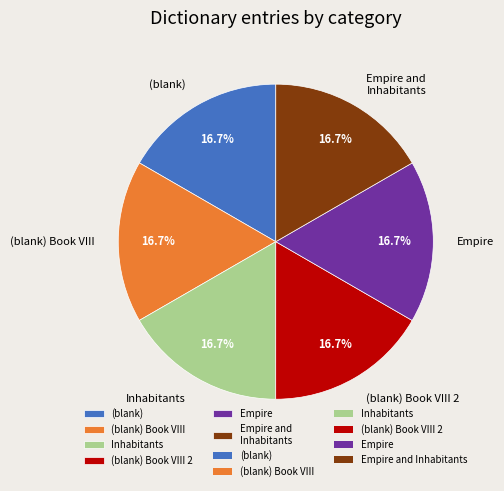

Does (blank) represent more than half of the total?

No